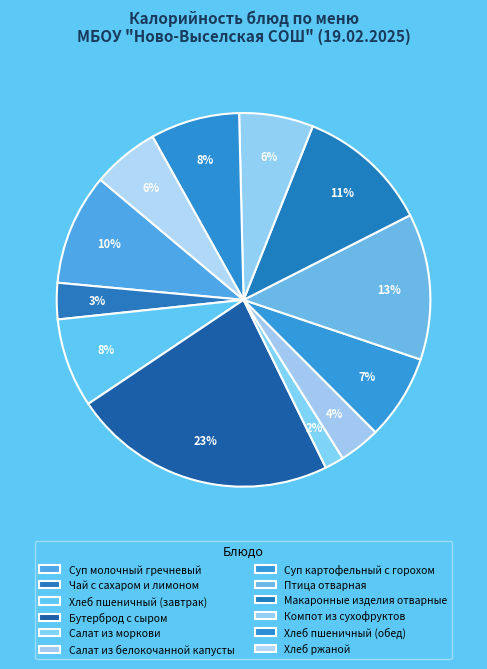

Is it true that Бутерброд с сыром is 30% of the pie?

False